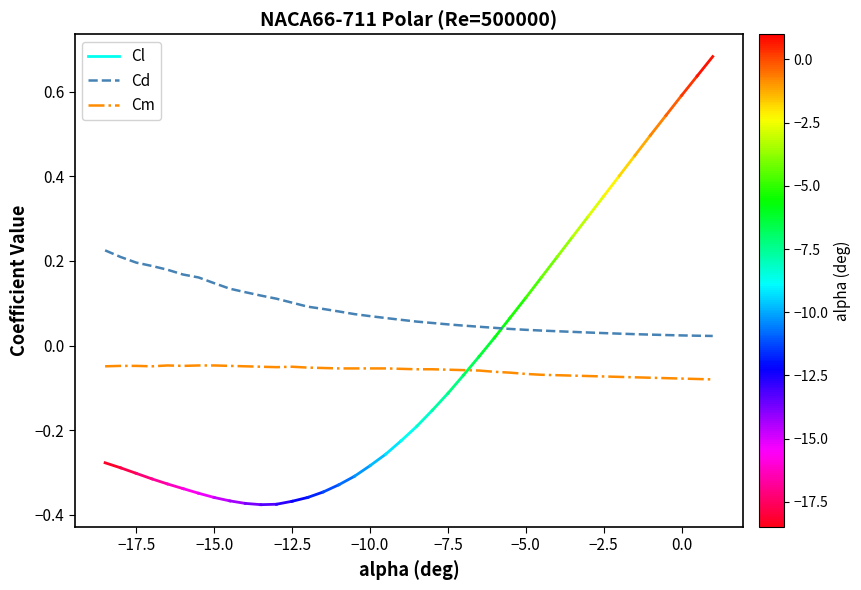

List the series in order of their overall mean, lowest first.

Cm, Cd